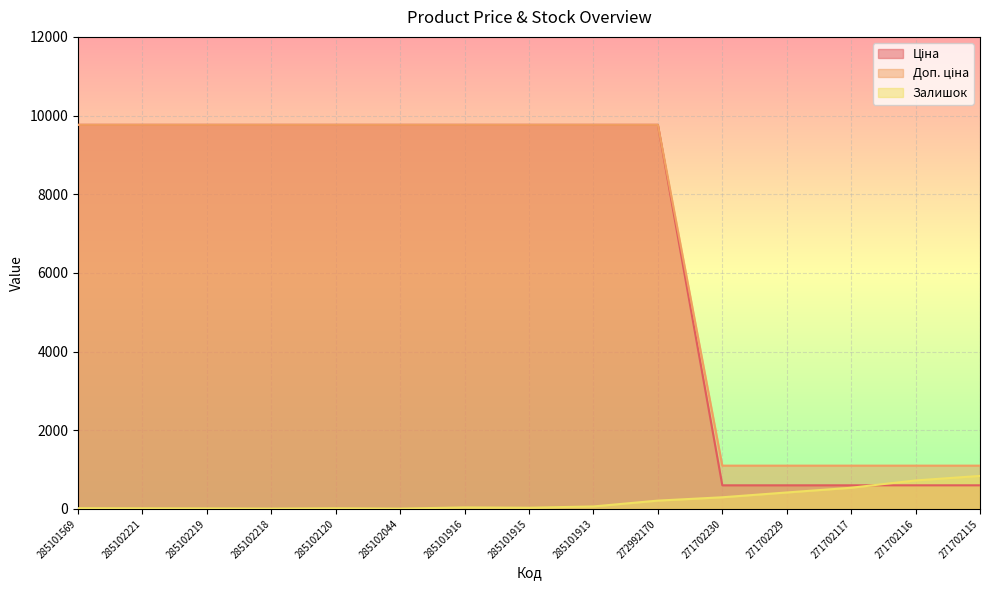

True or false: Залишок and Доп. ціна cross at least once.

False